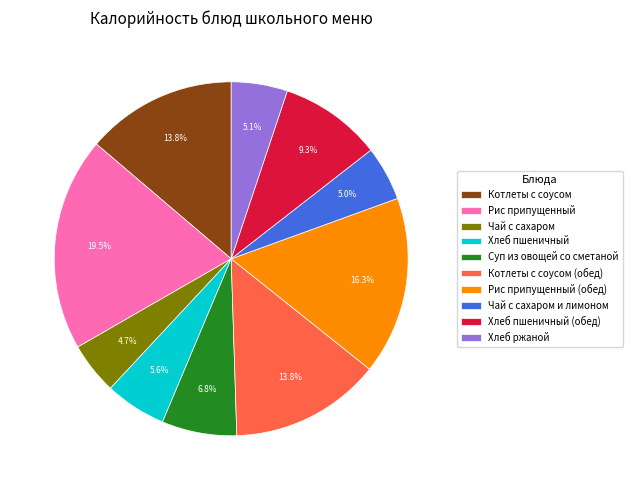

The Рис припущенный (обед) slice represents 8% of the pie. True or false?

False